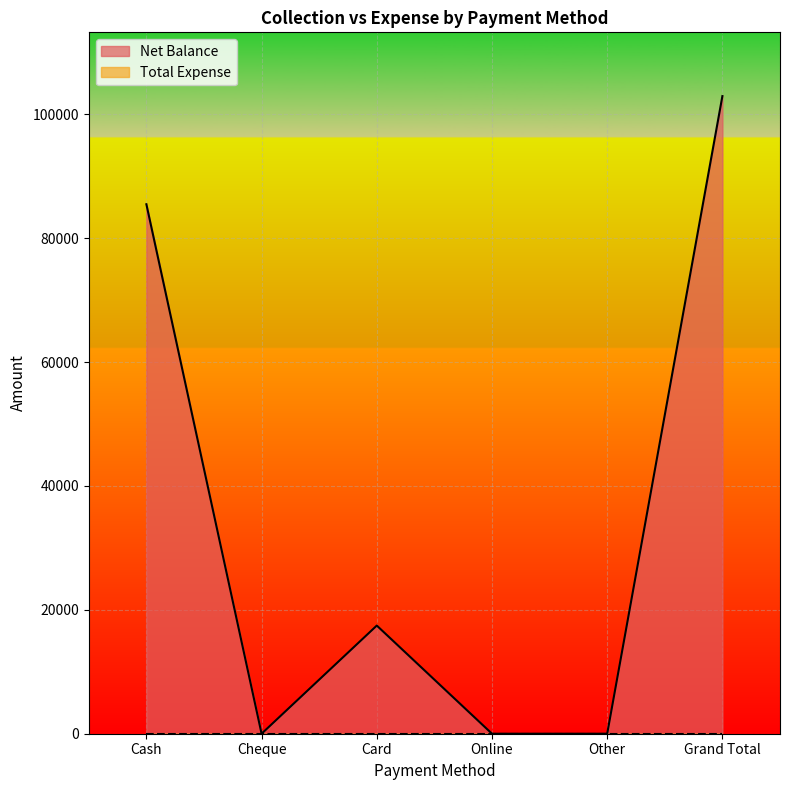

At which label is the value closest to 51479?

Cash